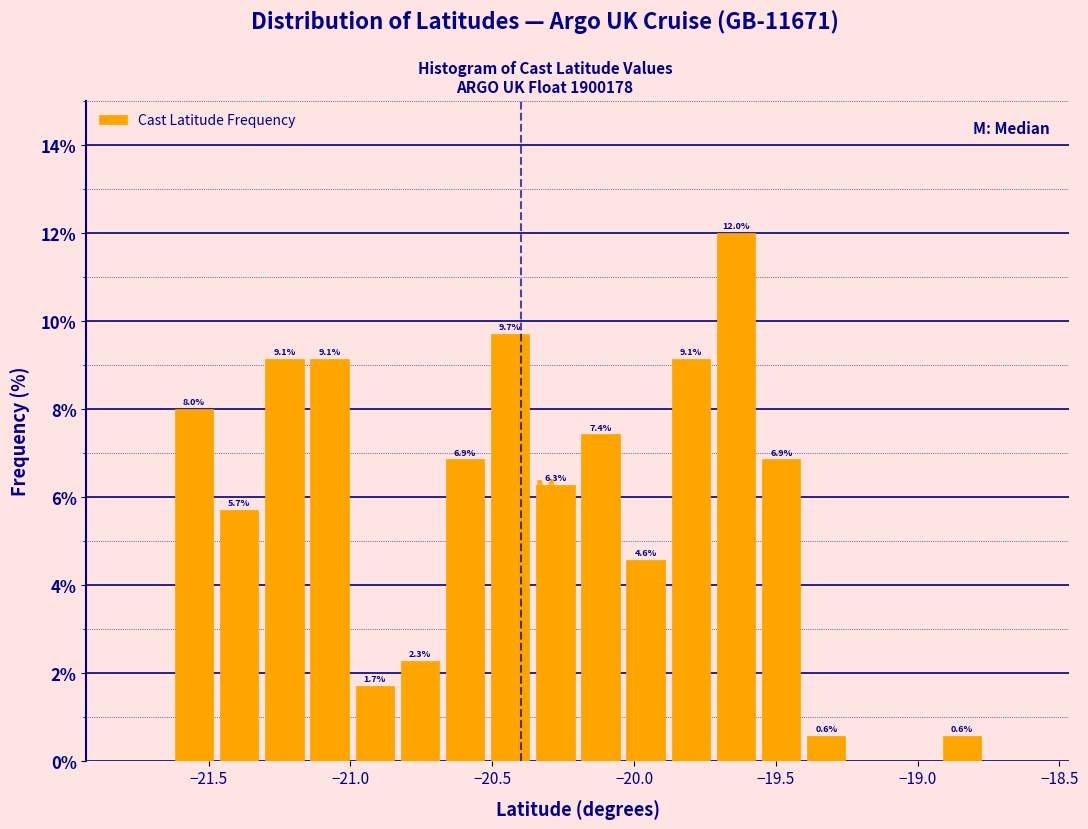

Around what value on the x-axis is the tallest bar? Give the approximate position of its centre, as read against the axis.

-19.65